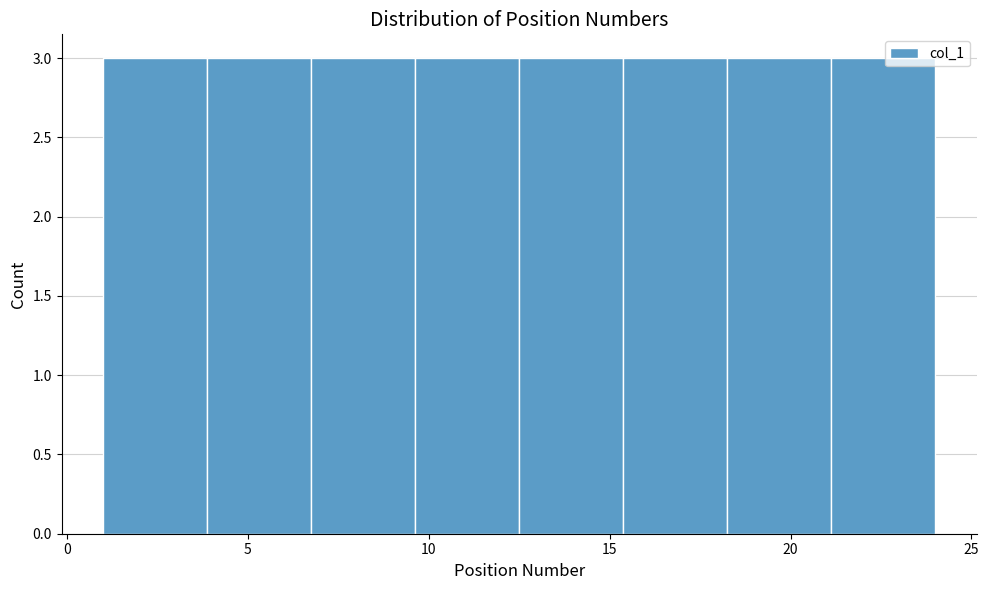

How tall is the bar that spans 1.0 to 4.0 on the x-axis? Neither the bar edges nor the heights are printed on the chart, so give them approximately, as read against the axes.

3